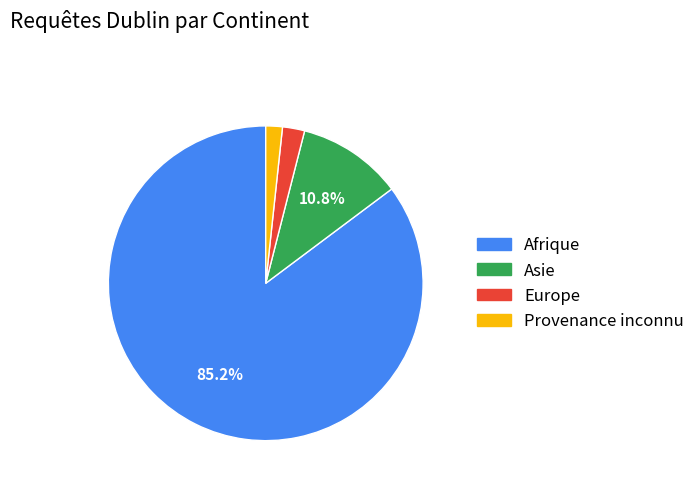

Approximately how many times larger is the value at Afrique compared to Asie?

7.9